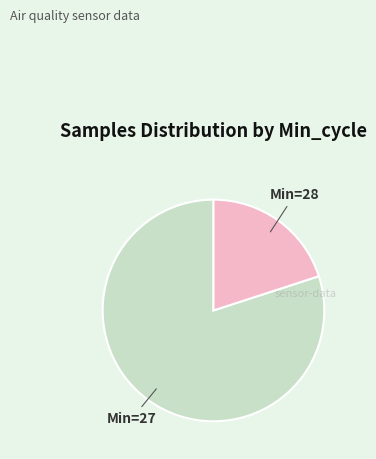

Between Min=27 and Min=28, which is larger?

Min=27